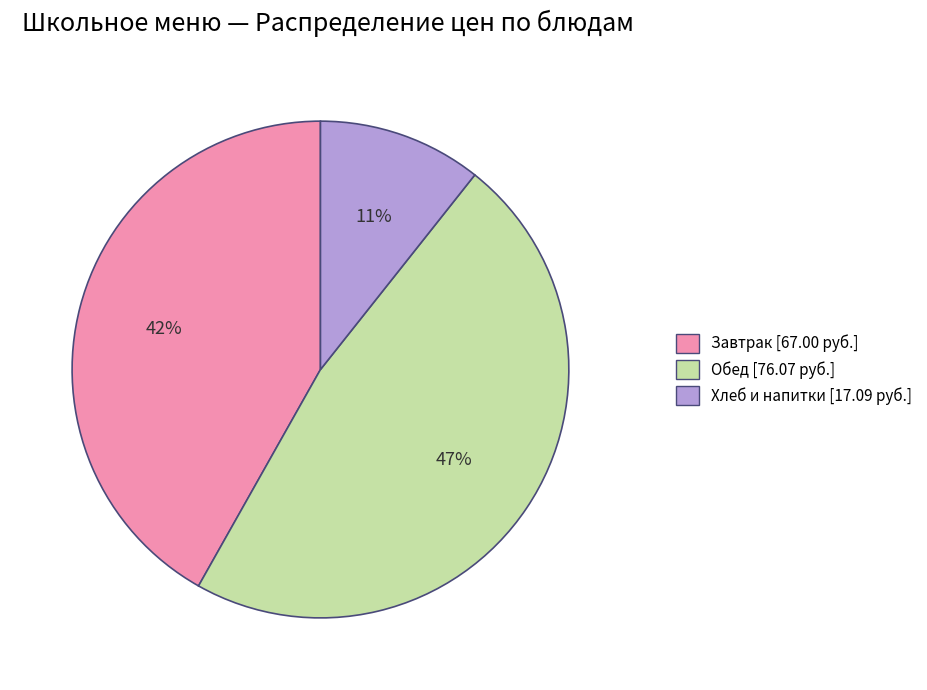

Is there a majority slice in this chart?

No